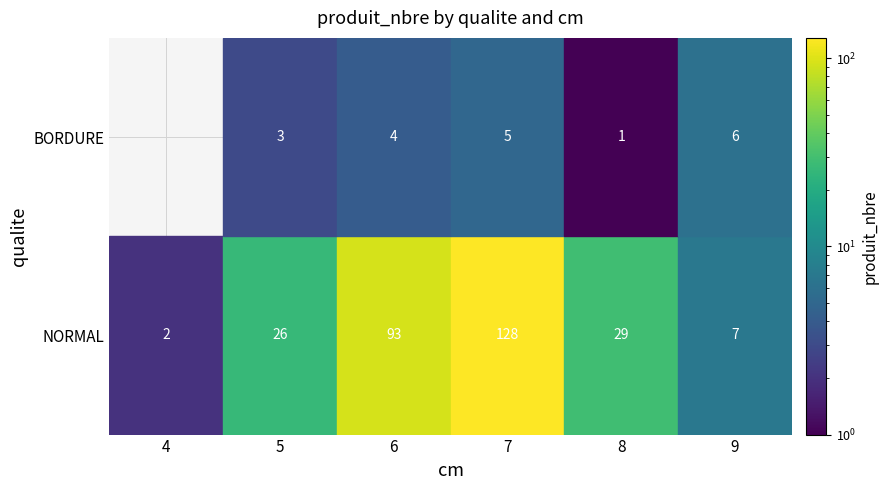

True or false: BORDURE has a value of 1 at 8.

True